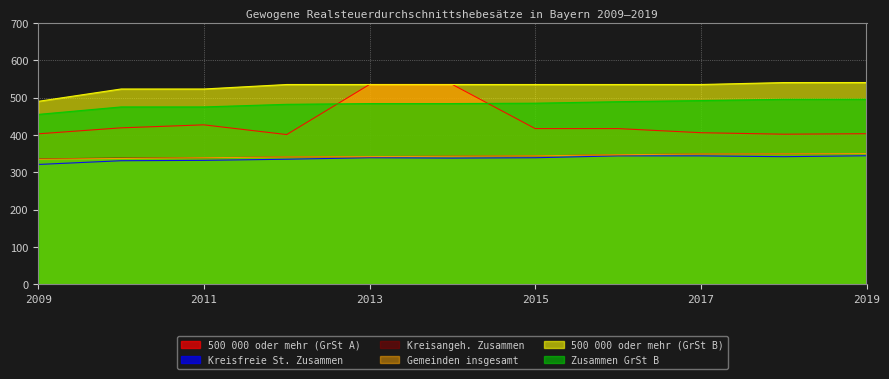

Reading left to right, transcribe all the data shown in this chart.

500 000 oder mehr (GrSt A): 2009=403.0	2010=419.0	2011=427.0	2012=401.0	2013=535.0	2014=535.0	2015=417.0	2016=417.0	2017=406.0	2018=402.0	2019=403.3
Kreisfreie St. Zusammen: 2009=321.0	2010=331.0	2011=332.0	2012=335.0	2013=339.0	2014=338.0	2015=339.0	2016=344.0	2017=344.0	2018=341.8	2019=344.3
Kreisangeh. Zusammen: 2009=336.0	2010=338.0	2011=339.0	2012=341.0	2013=342.0	2014=343.0	2015=344.0	2016=347.0	2017=349.0	2018=349.6	2019=350.3
Gemeinden insgesamt: 2009=335.0	2010=337.0	2011=339.0	2012=341.0	2013=342.0	2014=343.0	2015=344.0	2016=347.0	2017=349.0	2018=349.4	2019=350.2
500 000 oder mehr (GrSt B): 2009=490.0	2010=523.0	2011=523.0	2012=535.0	2013=535.0	2014=535.0	2015=535.0	2016=535.0	2017=535.0	2018=540.2	2019=540.3
Zusammen GrSt B: 2009=455.0	2010=475.0	2011=475.0	2012=482.0	2013=484.0	2014=484.0	2015=485.0	2016=489.0	2017=492.0	2018=495.4	2019=495.6